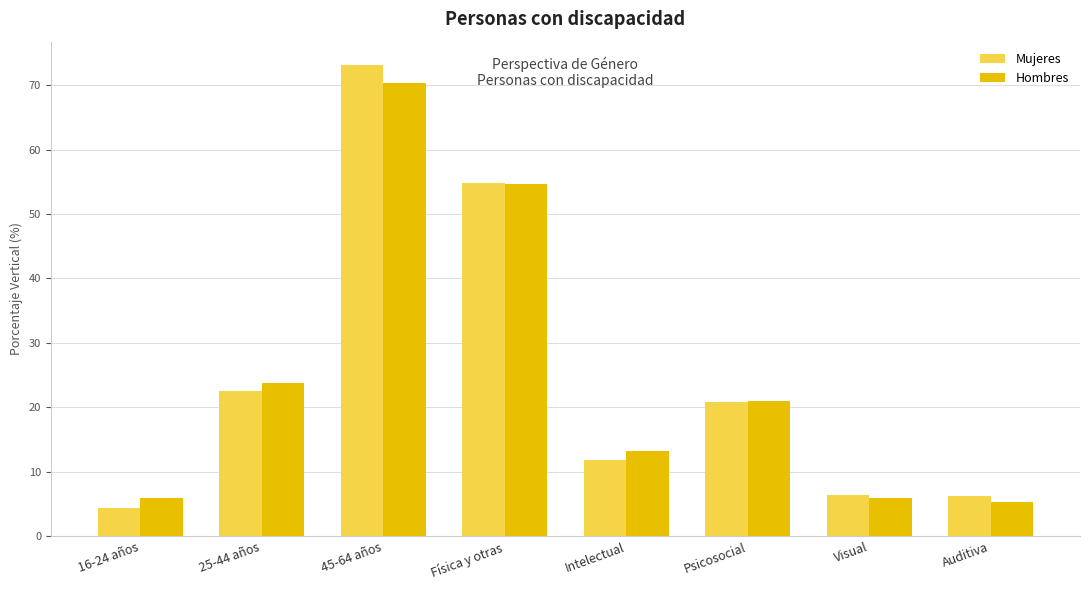

Does the chart contain stacked bars?

No